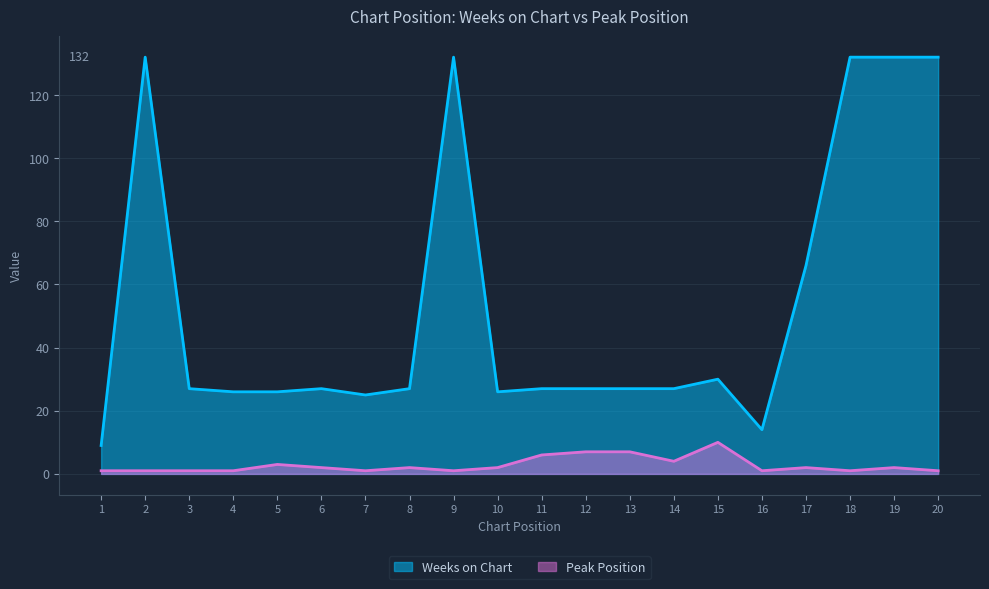

Does the chart display data point markers on the line(s)?

No